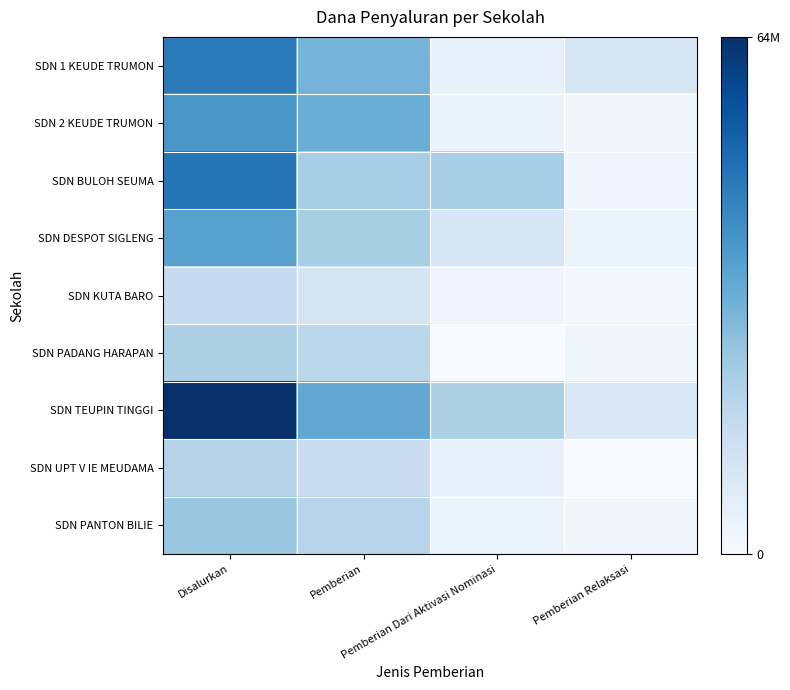

Rank the series by their maximum value, from lowest to highest.

SDN KUTA BARO, SDN UPT V IE MEUDAMA, SDN PADANG HARAPAN, SDN PANTON BILIE, SDN DESPOT SIGLENG, SDN 2 KEUDE TRUMON, SDN 1 KEUDE TRUMON, SDN BULOH SEUMA, SDN TEUPIN TINGGI